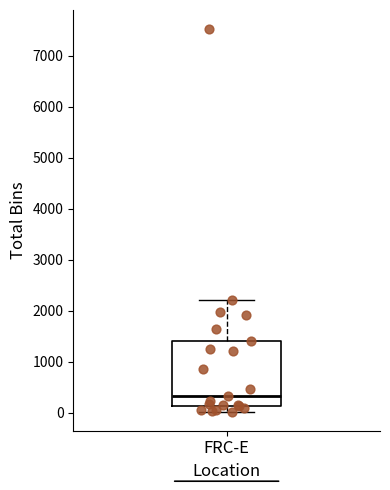

Where does the lower whisker of the box for FRC-E end on the y-axis? The values are not printed on the chart, so give them approximately, as read against the axis.

0